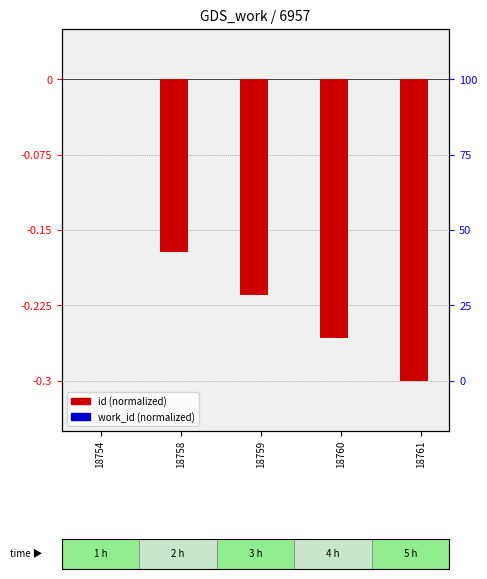

The value of work_id (normalized) at 18759 is 0.0. True or false?

True